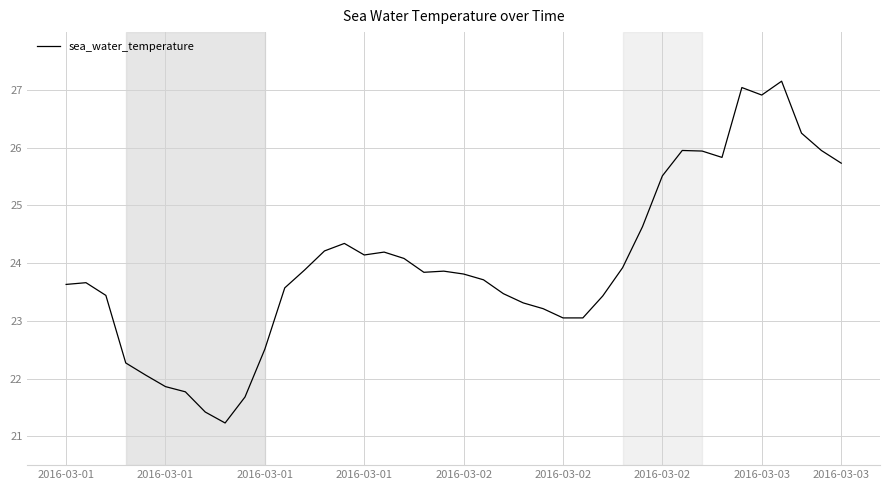

What is the minimum value shown in the chart?

21.2